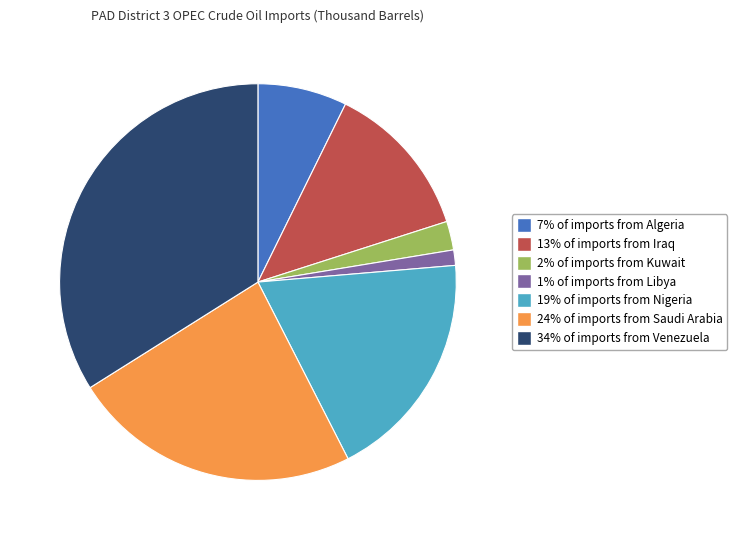

How many slices are in this pie chart?

7